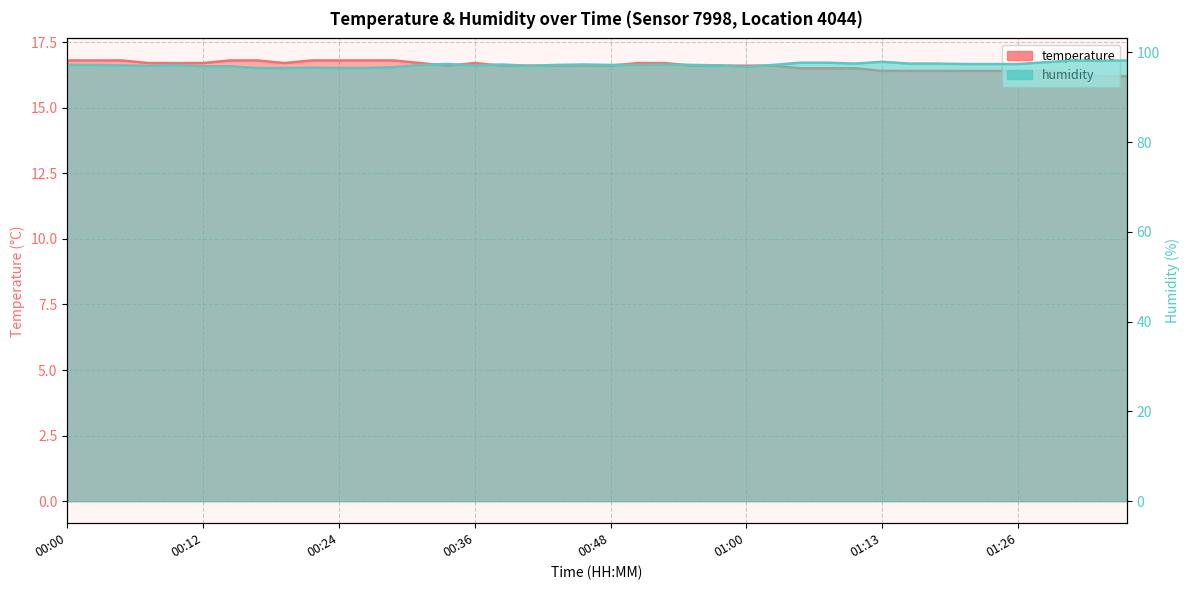

Reading left to right, extract all data points from this chart.

temperature: 00:00=16.8	00:02=16.8	00:05=16.8	00:07=16.7	00:09=16.7	00:12=16.7	00:14=16.8	00:17=16.8	00:19=16.7	00:22=16.8	00:24=16.8	00:26=16.8	00:29=16.8	00:31=16.7	00:34=16.6	00:36=16.7	00:39=16.6	00:41=16.6	00:43=16.6	00:46=16.6	00:48=16.6	00:51=16.7	00:53=16.7	00:56=16.6	00:58=16.6	01:00=16.6	01:03=16.6	01:05=16.5	01:08=16.5	01:11=16.5	01:13=16.4	01:16=16.4	01:18=16.4	01:20=16.4	01:23=16.4	01:26=16.4	01:29=16.4	01:31=16.3	01:34=16.2	01:36=16.2
humidity: 00:00=97.2	00:02=97.2	00:05=97.1	00:07=97.0	00:09=97.2	00:12=96.9	00:14=96.9	00:17=96.5	00:19=96.5	00:22=96.6	00:24=96.5	00:26=96.5	00:29=96.7	00:31=97.2	00:34=97.4	00:36=97.1	00:39=97.3	00:41=97.0	00:43=97.2	00:46=97.3	00:48=97.2	00:51=97.2	00:53=97.3	00:56=97.2	00:58=97.1	01:00=96.8	01:03=97.2	01:05=97.7	01:08=97.7	01:11=97.5	01:13=97.9	01:16=97.5	01:18=97.5	01:20=97.4	01:23=97.4	01:26=97.4	01:29=97.8	01:31=98.2	01:34=98.1	01:36=98.2